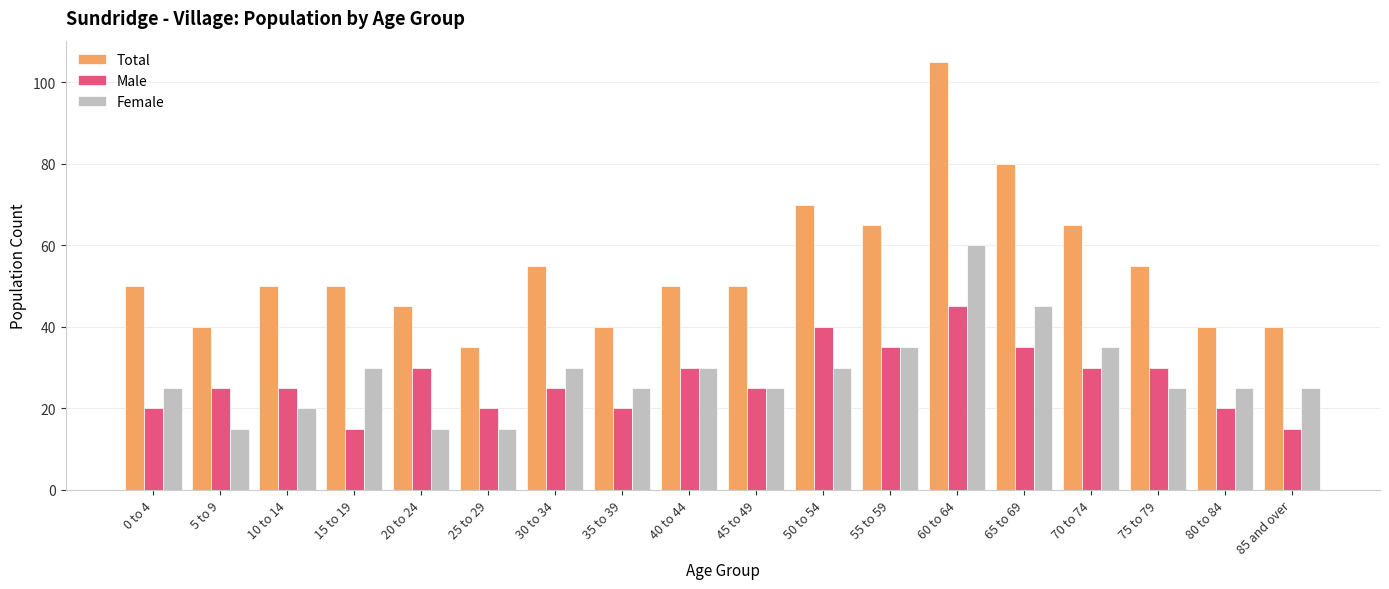

Reading right to left, list all the values displayed in this chart.

Total: 85 and over=40	80 to 84=40	75 to 79=55	70 to 74=65	65 to 69=80	60 to 64=105	55 to 59=65	50 to 54=70	45 to 49=50	40 to 44=50	35 to 39=40	30 to 34=55	25 to 29=35	20 to 24=45	15 to 19=50	10 to 14=50	5 to 9=40	0 to 4=50
Male: 85 and over=15	80 to 84=20	75 to 79=30	70 to 74=30	65 to 69=35	60 to 64=45	55 to 59=35	50 to 54=40	45 to 49=25	40 to 44=30	35 to 39=20	30 to 34=25	25 to 29=20	20 to 24=30	15 to 19=15	10 to 14=25	5 to 9=25	0 to 4=20
Female: 85 and over=25	80 to 84=25	75 to 79=25	70 to 74=35	65 to 69=45	60 to 64=60	55 to 59=35	50 to 54=30	45 to 49=25	40 to 44=30	35 to 39=25	30 to 34=30	25 to 29=15	20 to 24=15	15 to 19=30	10 to 14=20	5 to 9=15	0 to 4=25